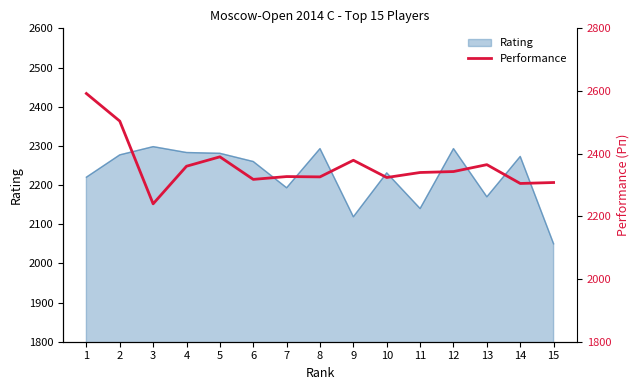

The value of Rating at 8 is 2293. True or false?

True